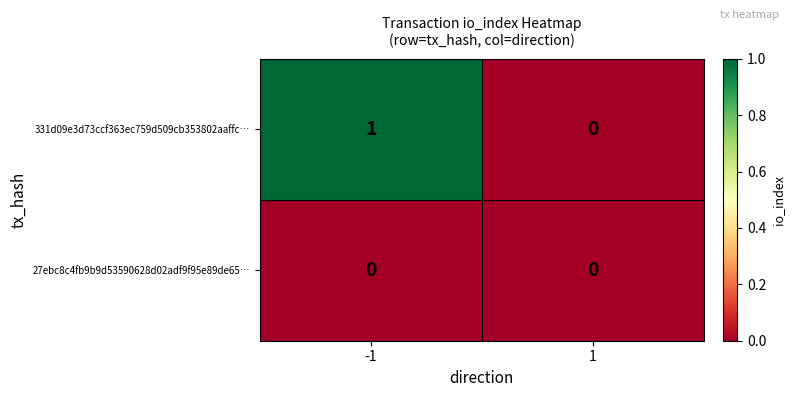

List the series in order of their overall mean, lowest first.

27ebc8c4fb9b9d53590628d02adf9f95e89de65…, 331d09e3d73ccf363ec759d509cb353802aaffc…